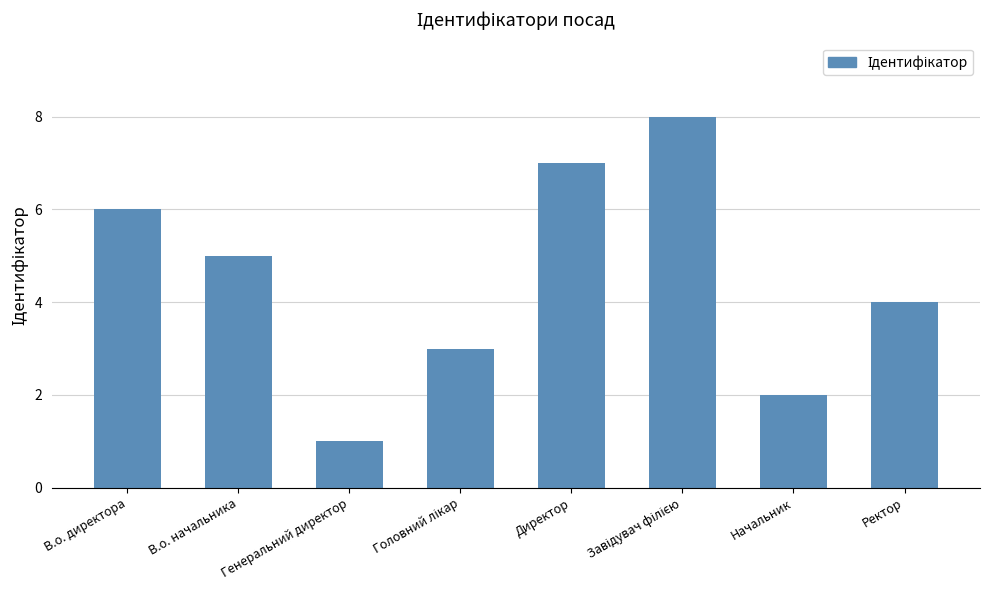

The value at В.о. директора is 6. True or false?

True